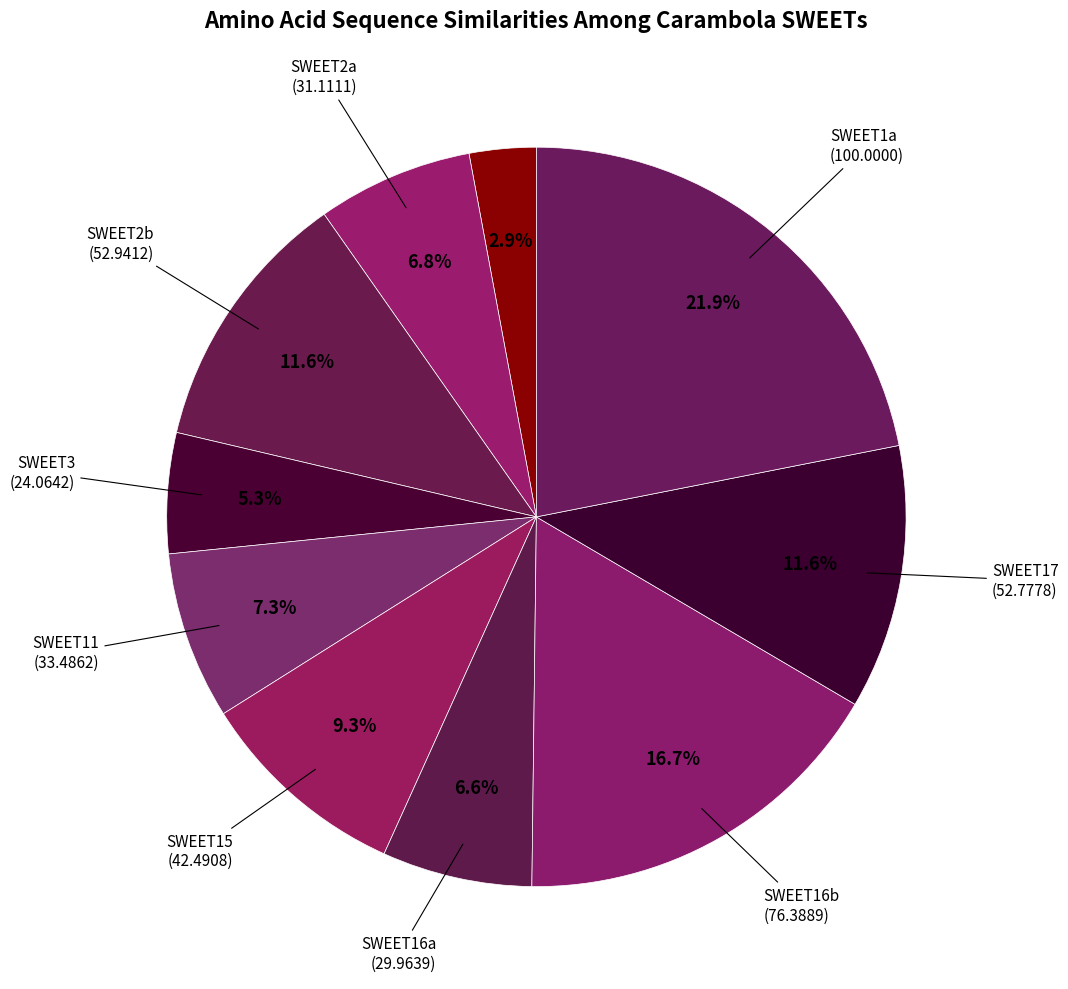

Is there any slice that represents more than half of the pie?

No